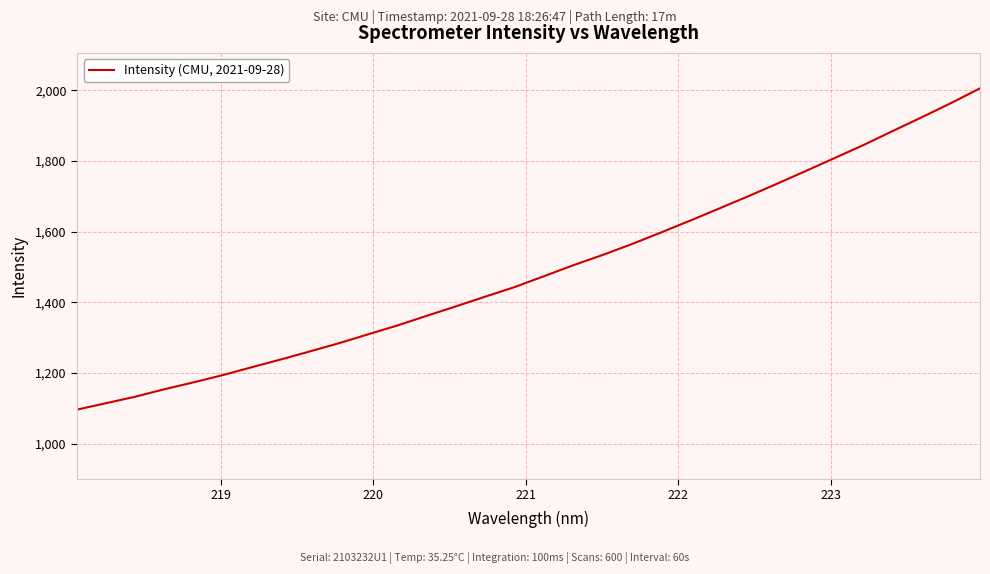

What is the greatest value displayed?

2005.9